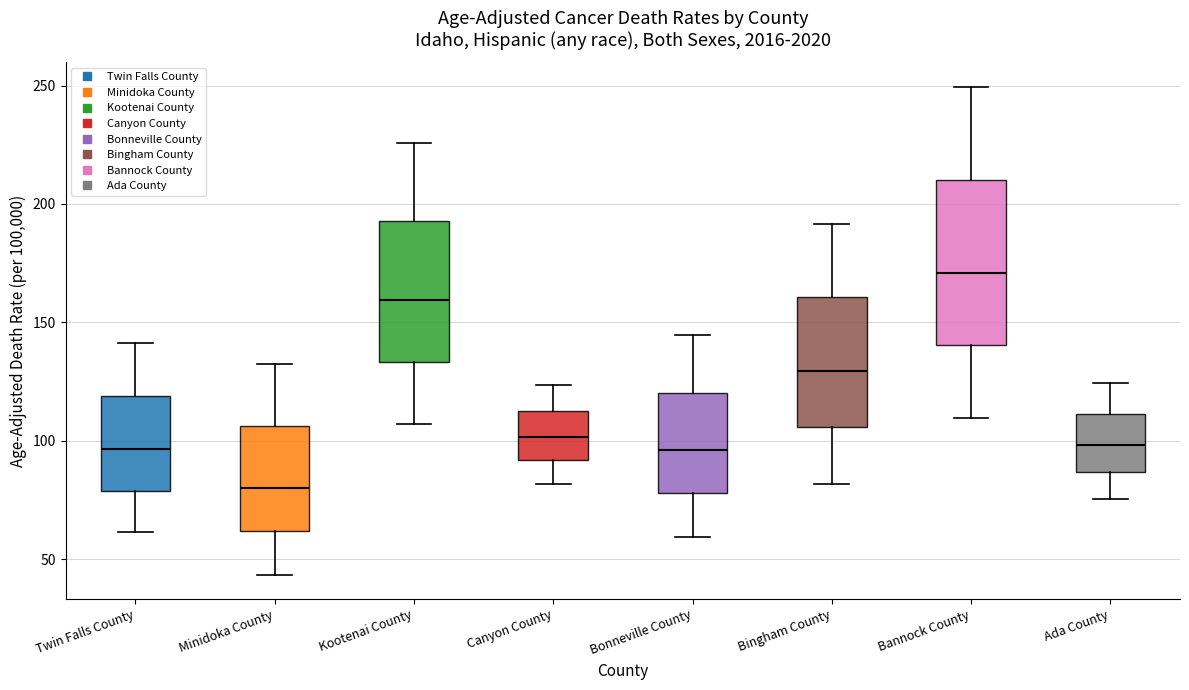

Reading left to right, transcribe this box plot: for each box, give where its median line is, the range the box spans, and where its two whiskers end, as read against the y-axis. The values are not printed on the chart, so give them approximately, as read against the axis.

Twin Falls County: median 95, box 80 to 120, whiskers 60 to 140
Minidoka County: median 80, box 60 to 105, whiskers 45 to 130
Kootenai County: median 160, box 135 to 195, whiskers 105 to 225
Canyon County: median 100, box 90 to 115, whiskers 80 to 125
Bonneville County: median 95, box 80 to 120, whiskers 60 to 145
Bingham County: median 130, box 105 to 160, whiskers 80 to 190
Bannock County: median 170, box 140 to 210, whiskers 110 to 250
Ada County: median 100, box 85 to 110, whiskers 75 to 125